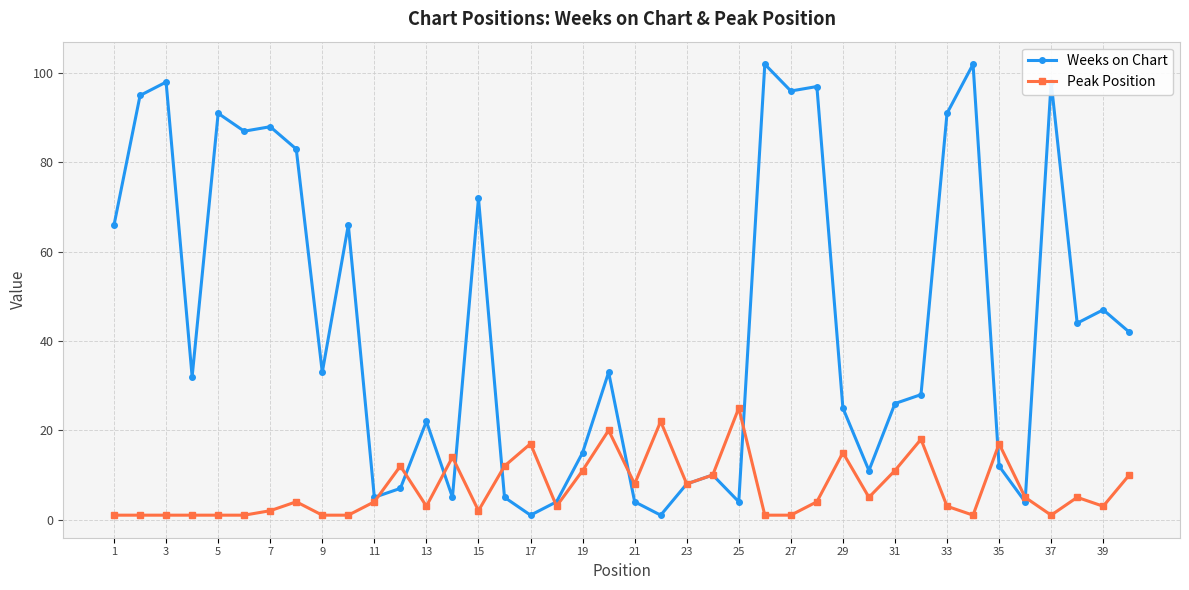

What is the maximum value shown in the chart?

102